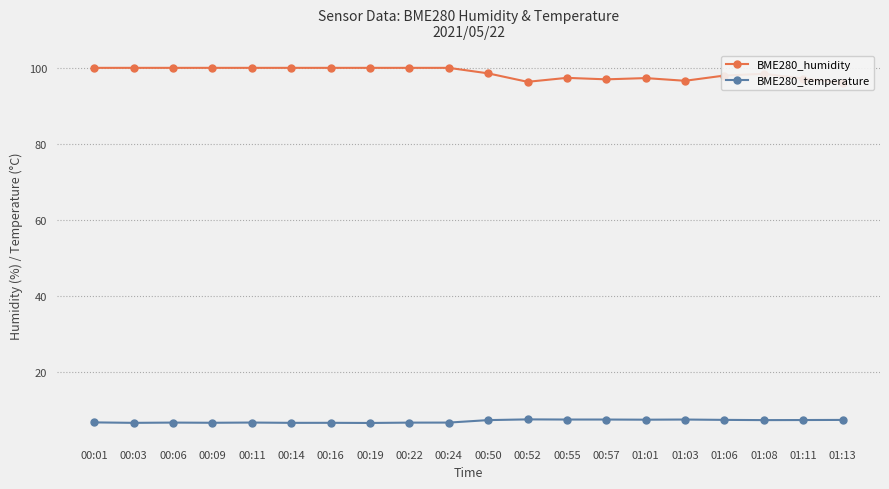

What is the value of the BME280_temperature point at the 9th from the left?

6.8